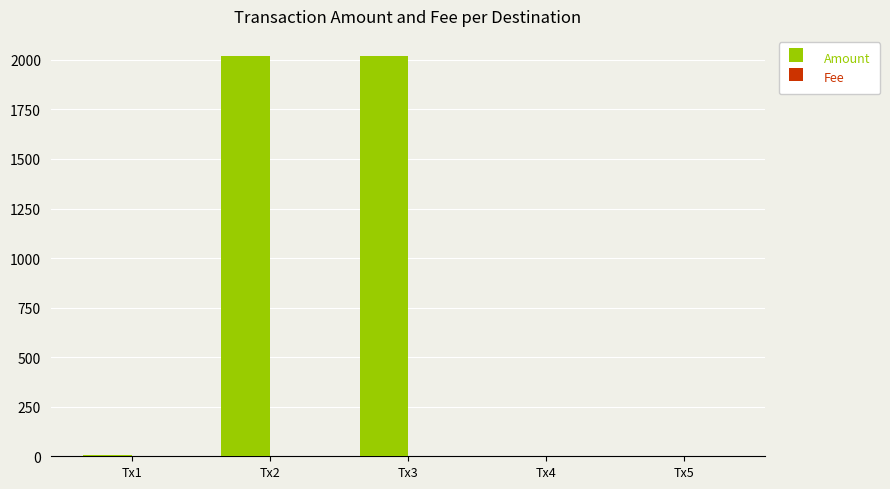

Are the bars horizontal?

No